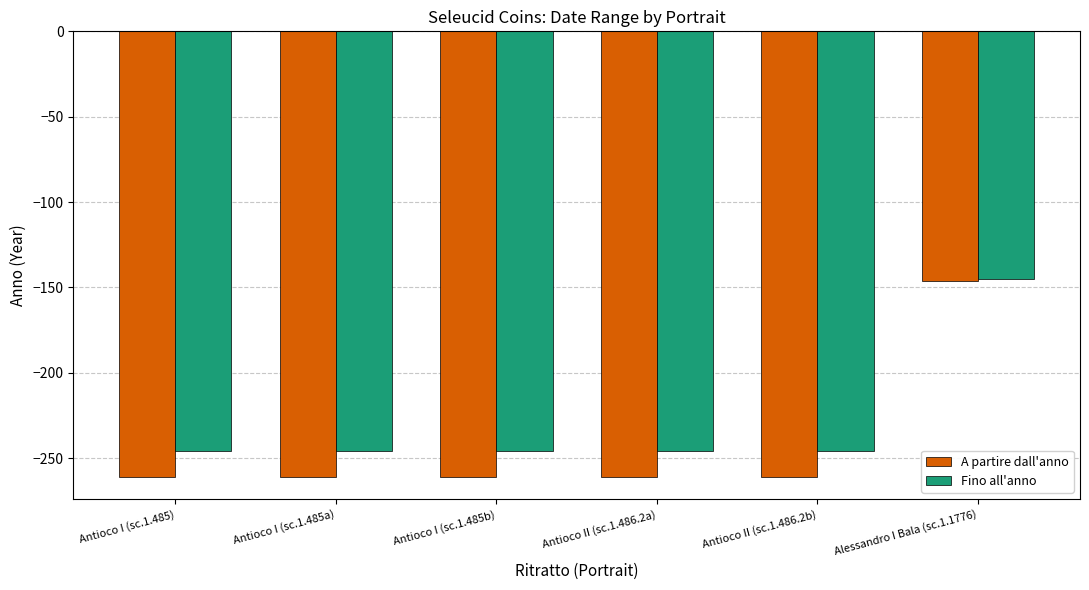

How many data points does each series have?

6